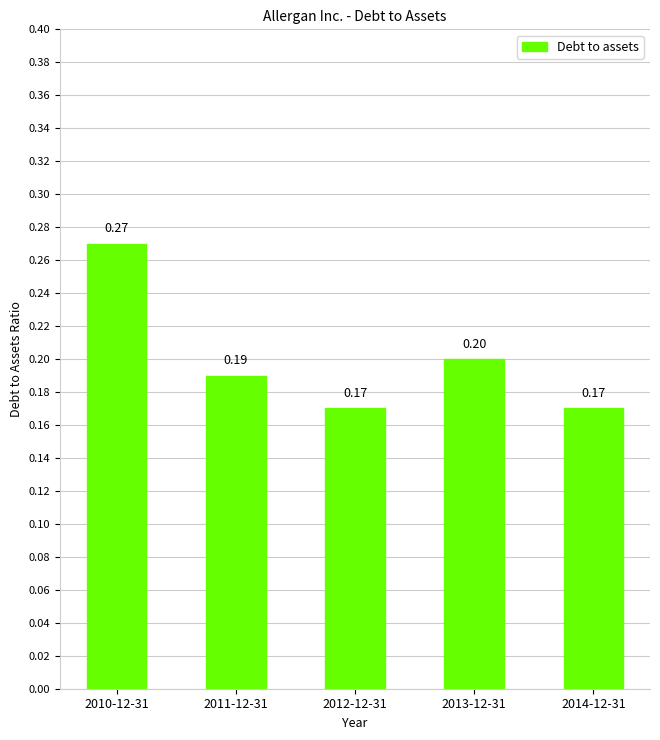

Which has a higher value, 2012-12-31 or 2013-12-31?

2013-12-31